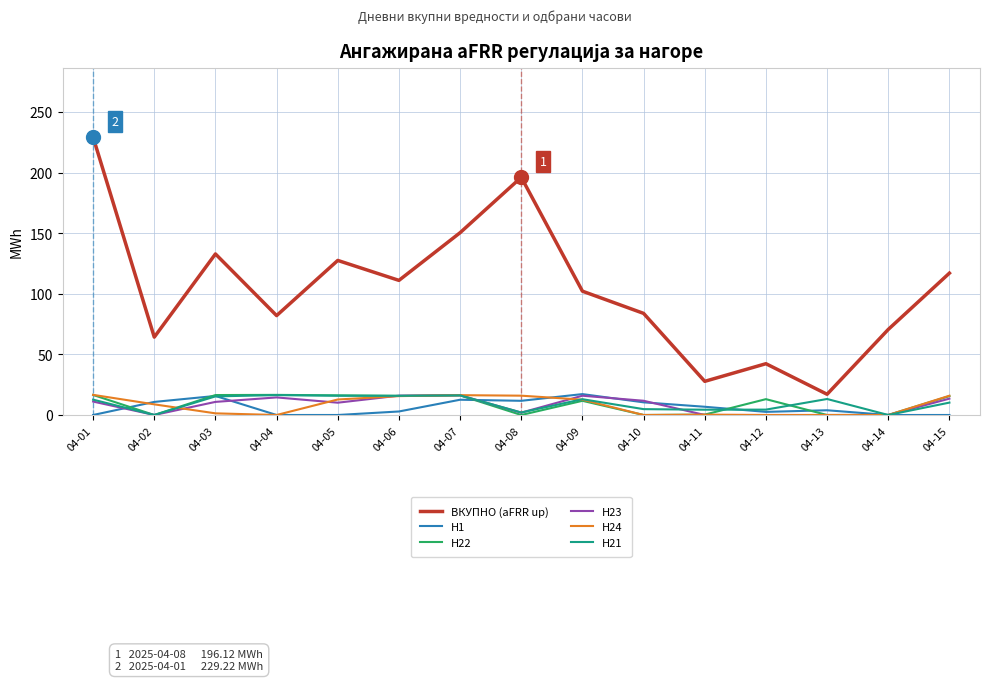

What is the sum of all H23 values?

121.8